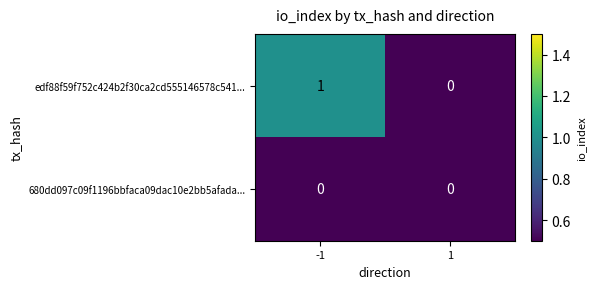

Reading left to right, transcribe all the data shown in this chart.

edf88f59f752c424b2f30ca2cd555146578c541...: 1	0
680dd097c09f1196bbfaca09dac10e2bb5afada...: 0	0